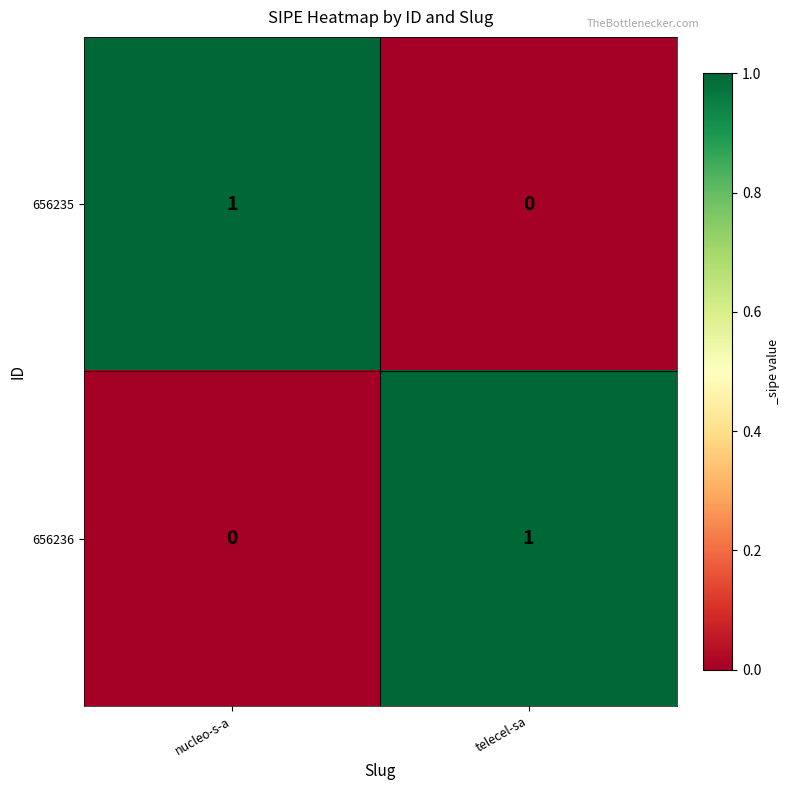

Which category has the lowest value in the 656235 series?

telecel-sa